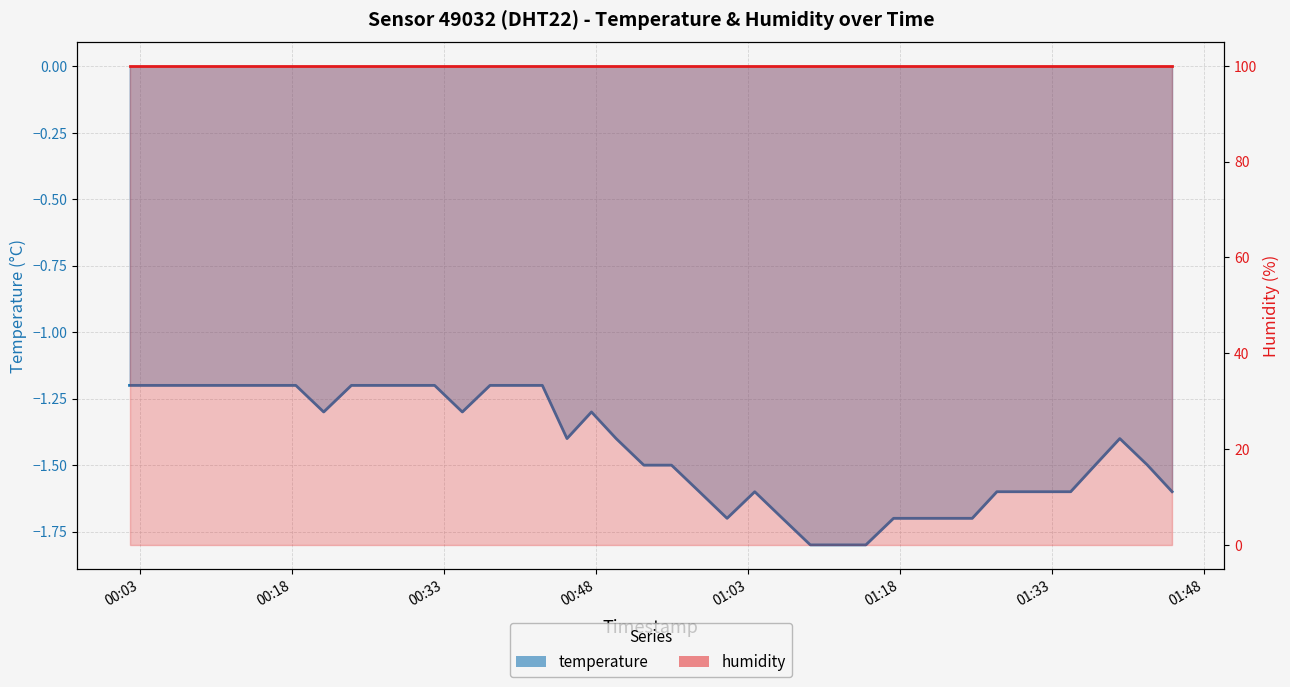

What is the difference between the second highest and minimum values?

0.6